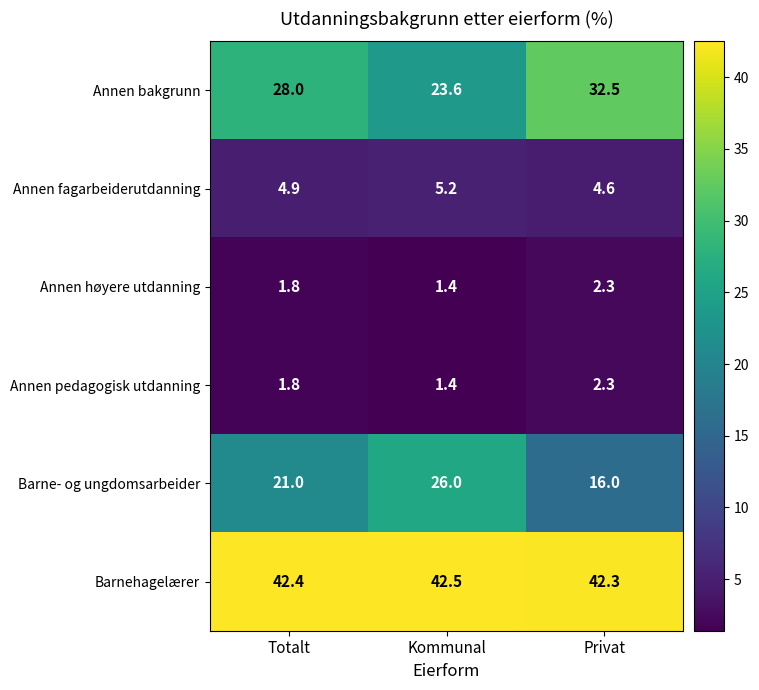

What is the difference between the Barne- og ungdomsarbeider values at Kommunal and Totalt?

5.0